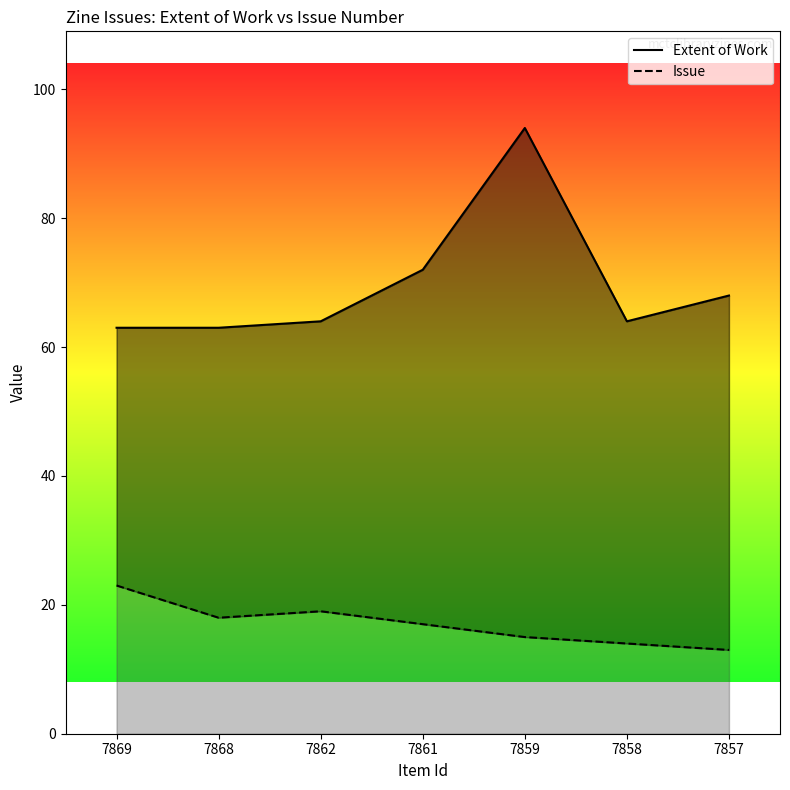

Reading right to left, extract all data points from this chart.

Extent of Work: 68	64	94	72	64	63	63
Issue: 13	14	15	17	19	18	23